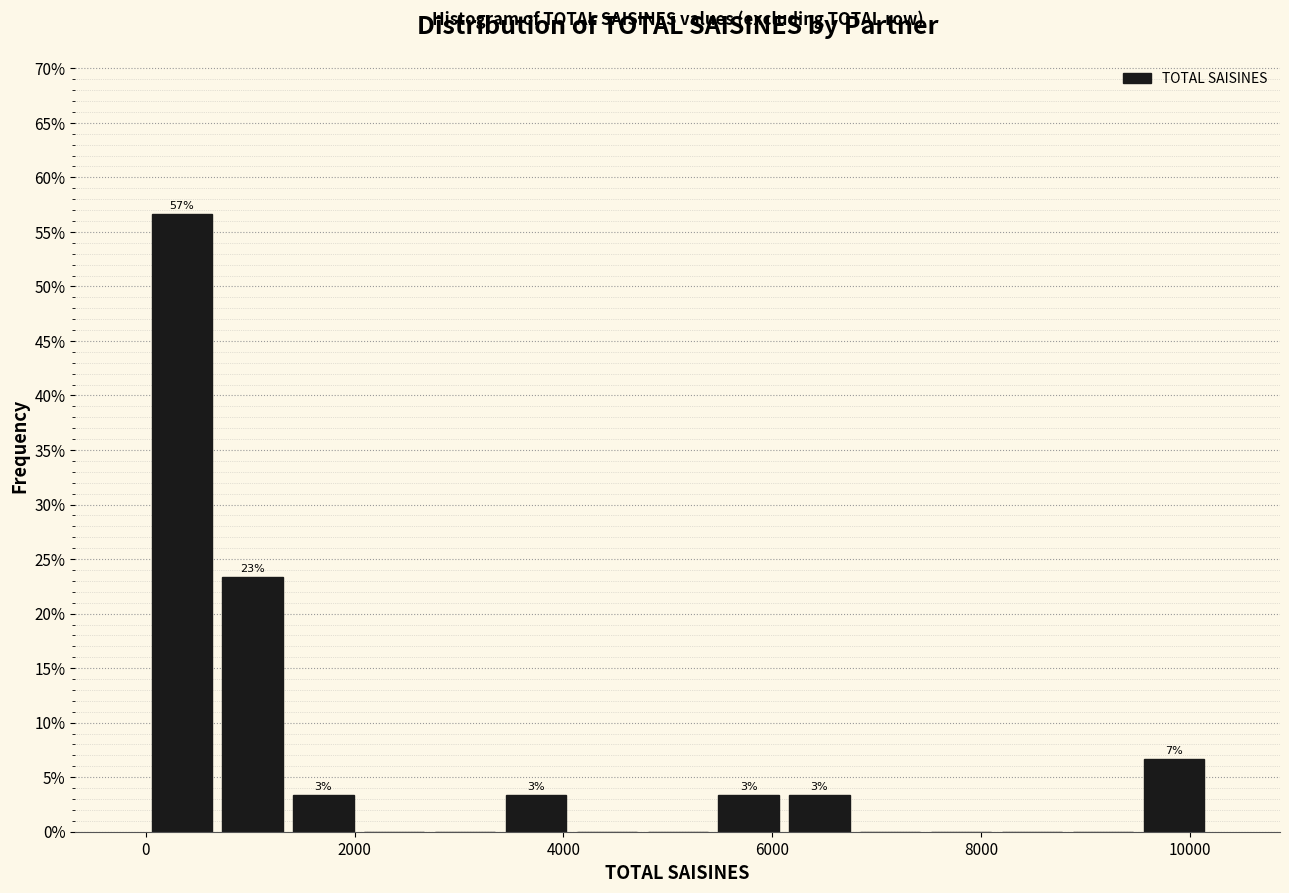

Read against the x-axis, roughly where is the centre of the tallest bar?

400